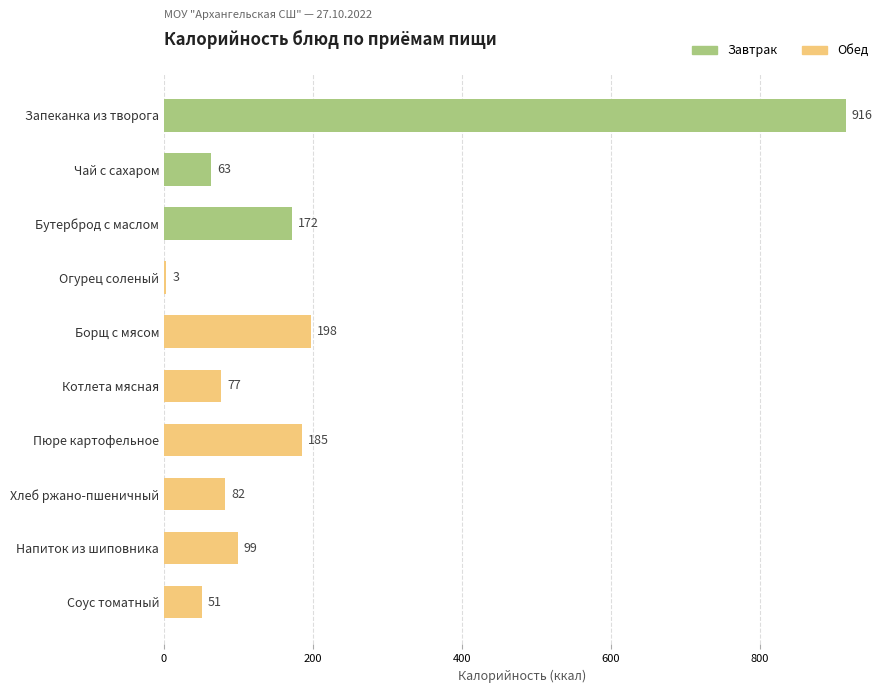

Where is the data nearest to the value 459?

Борщ с мясом